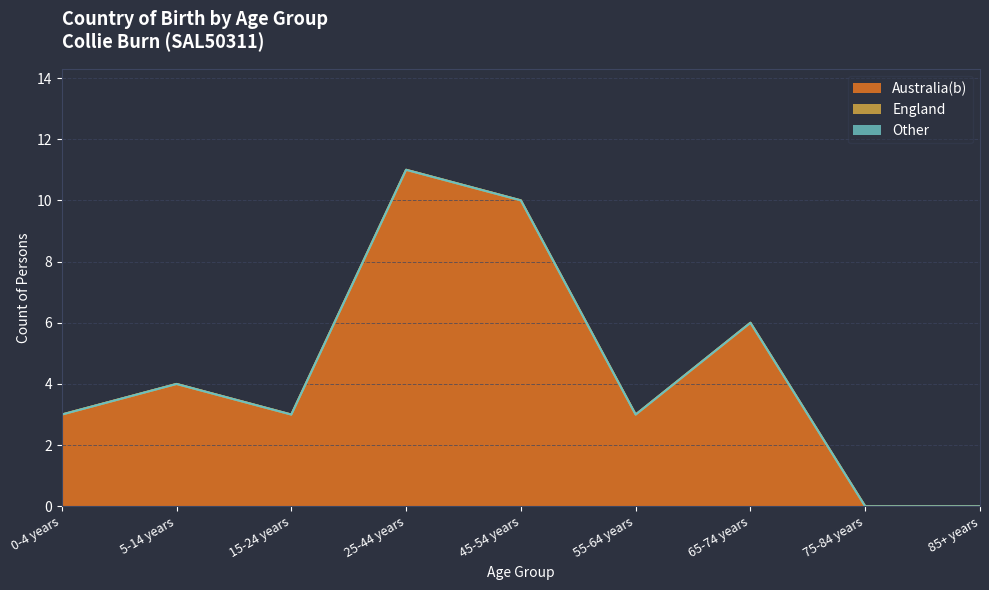

What is the label of the 2nd point from the left?

5-14 years